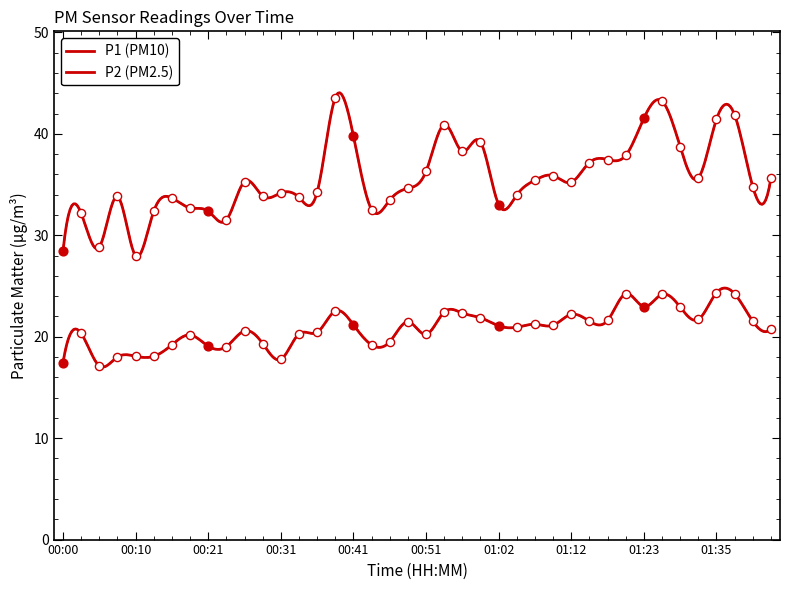

What are all the series names shown in the legend?

P1, P2